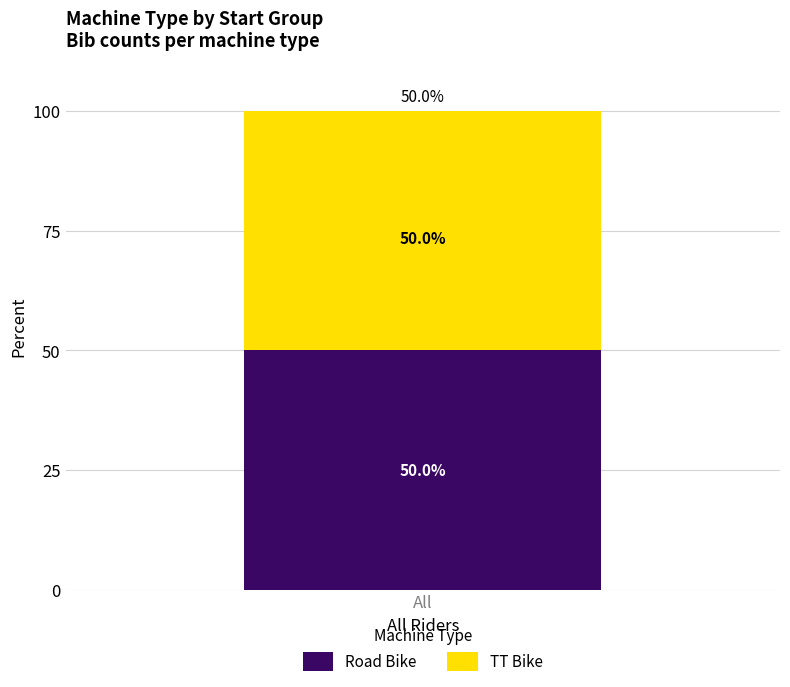

Is it true that TT Bike equals 2 at 08:04:00?

False